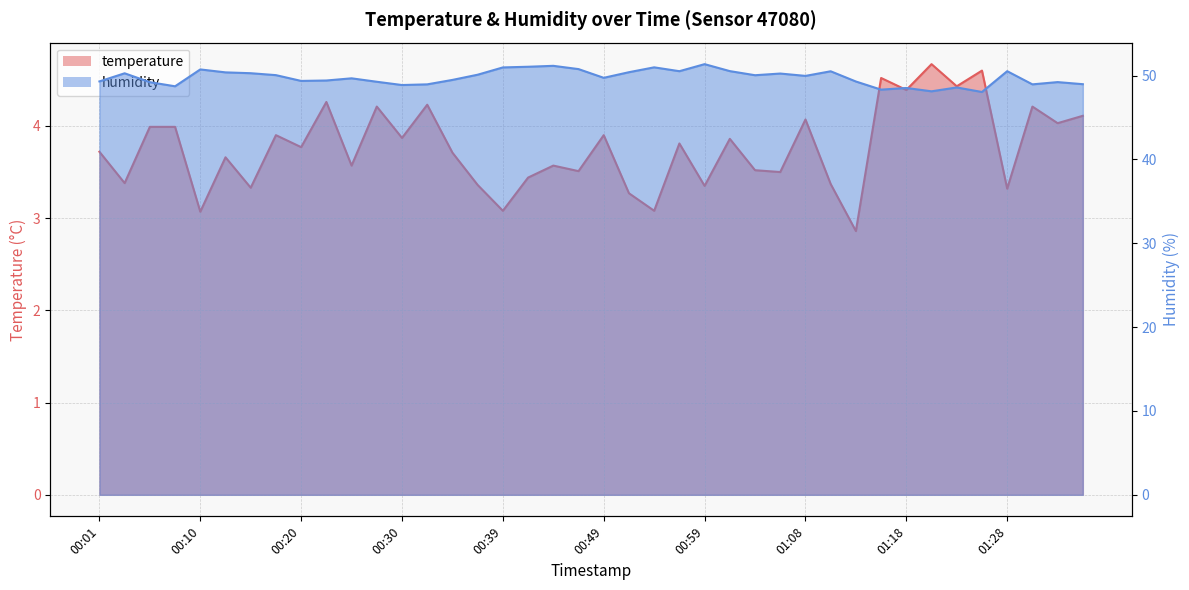

At which category does humidity reach its first local peak?

00:03